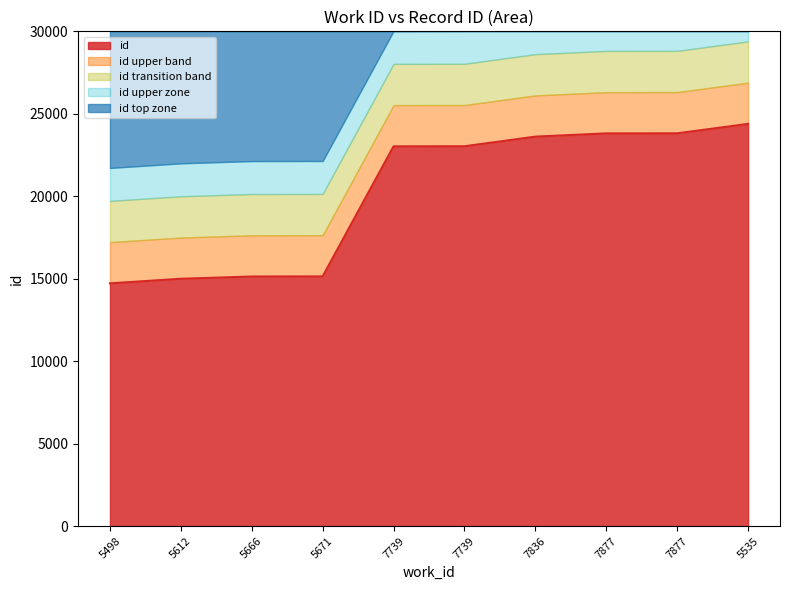

Between 7836 and 7739, which is larger?

7836